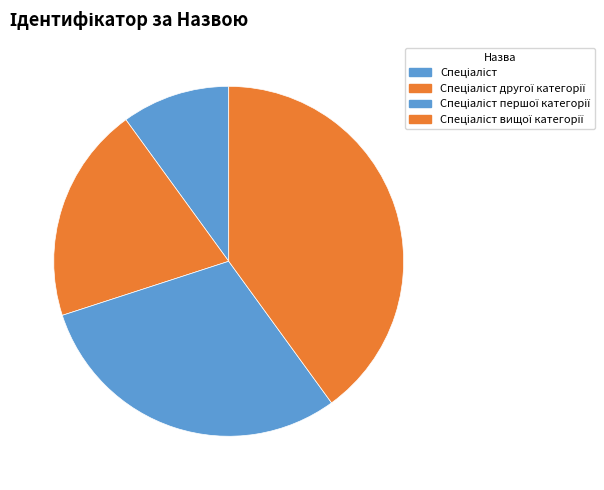

The Спеціаліст slice represents 1% of the pie. True or false?

False